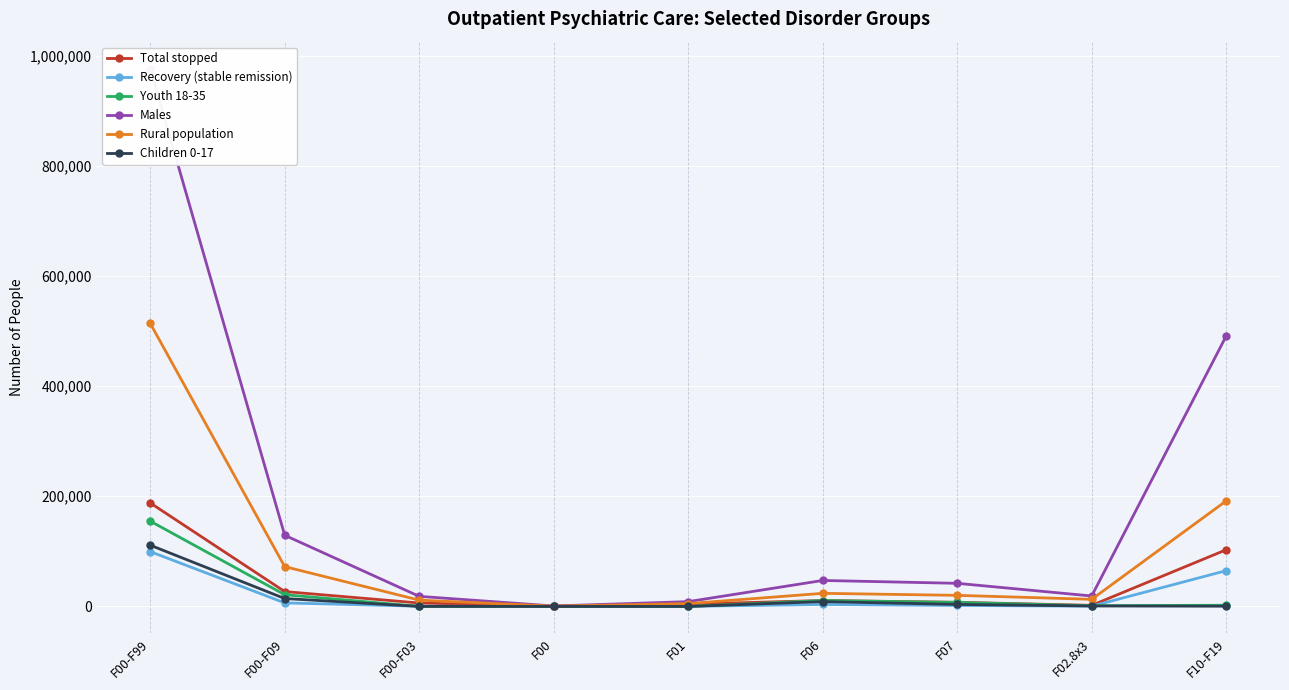

Is this an area chart (filled region under the line)?

No